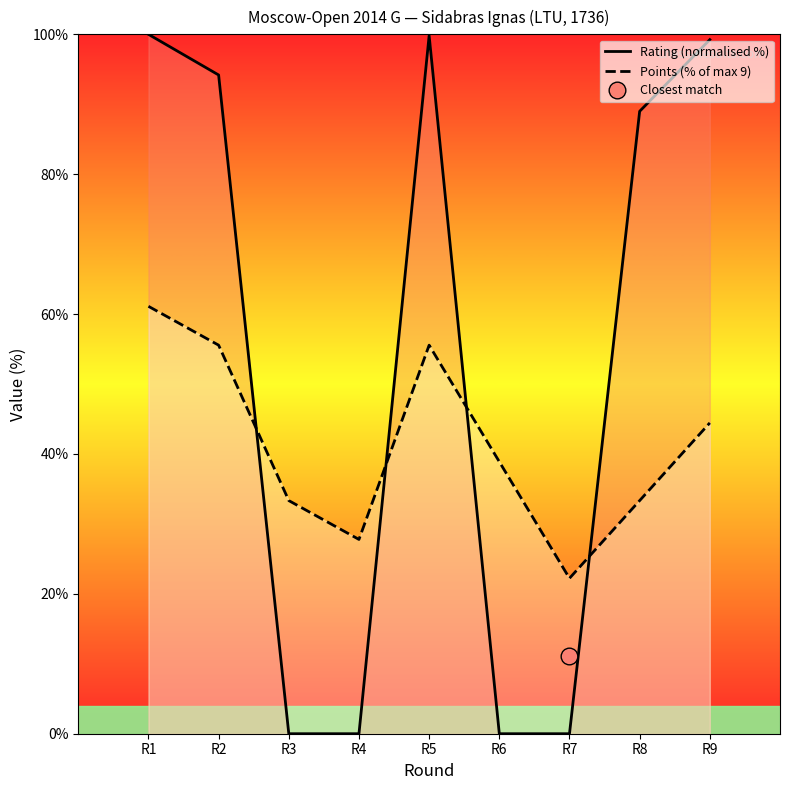

At R1, list the series in order from smallest to largest.

Points (% of max 9), Rating (normalised %)